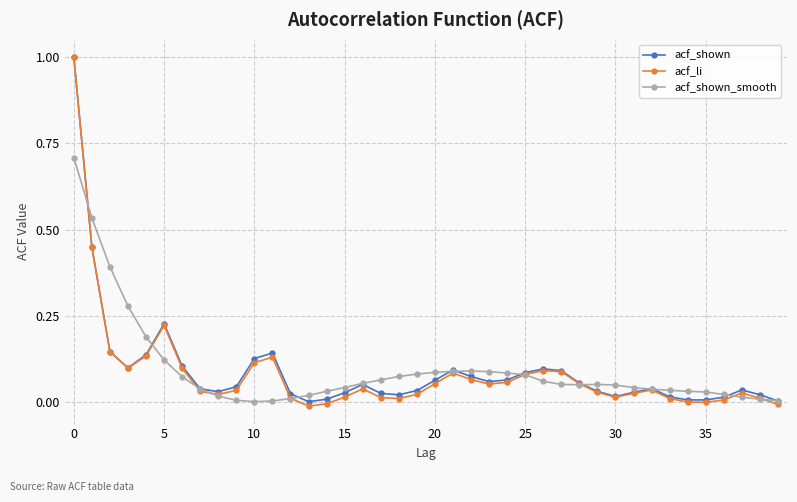

Which series has the widest spread of values?

acf_li